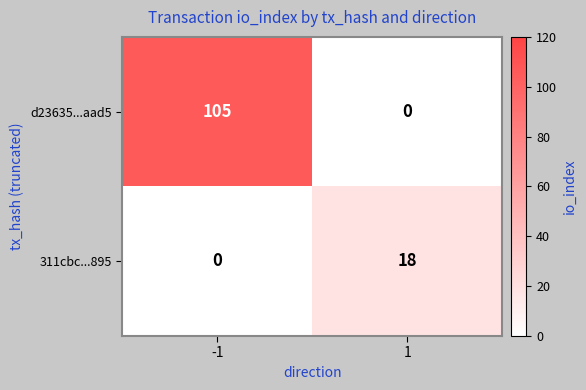

True or false: d23635...aad5 has a value of 0 at 1.

True